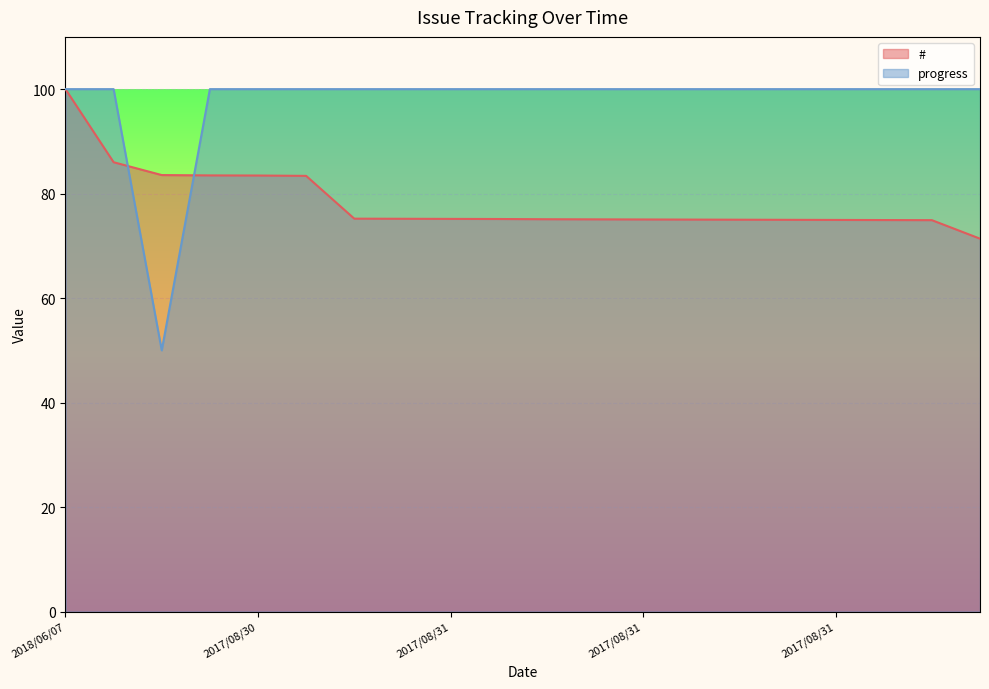

How many lines are shown in the chart?

2